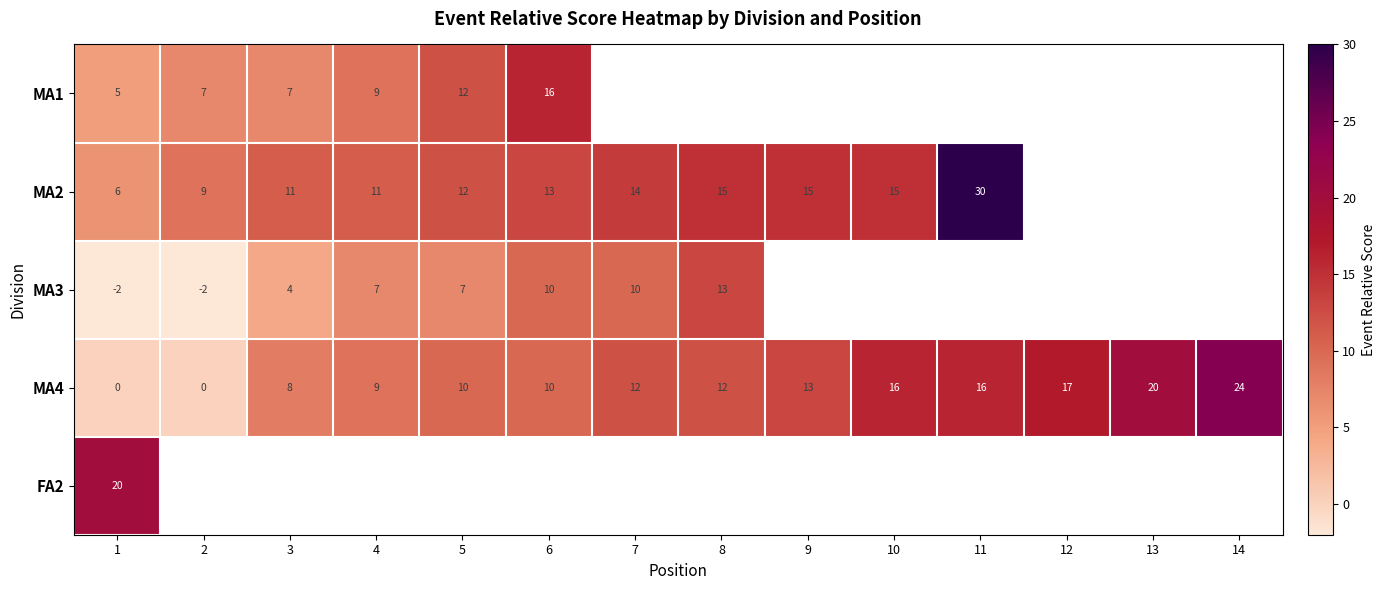

Which category has the highest value in the MA4 series?

14